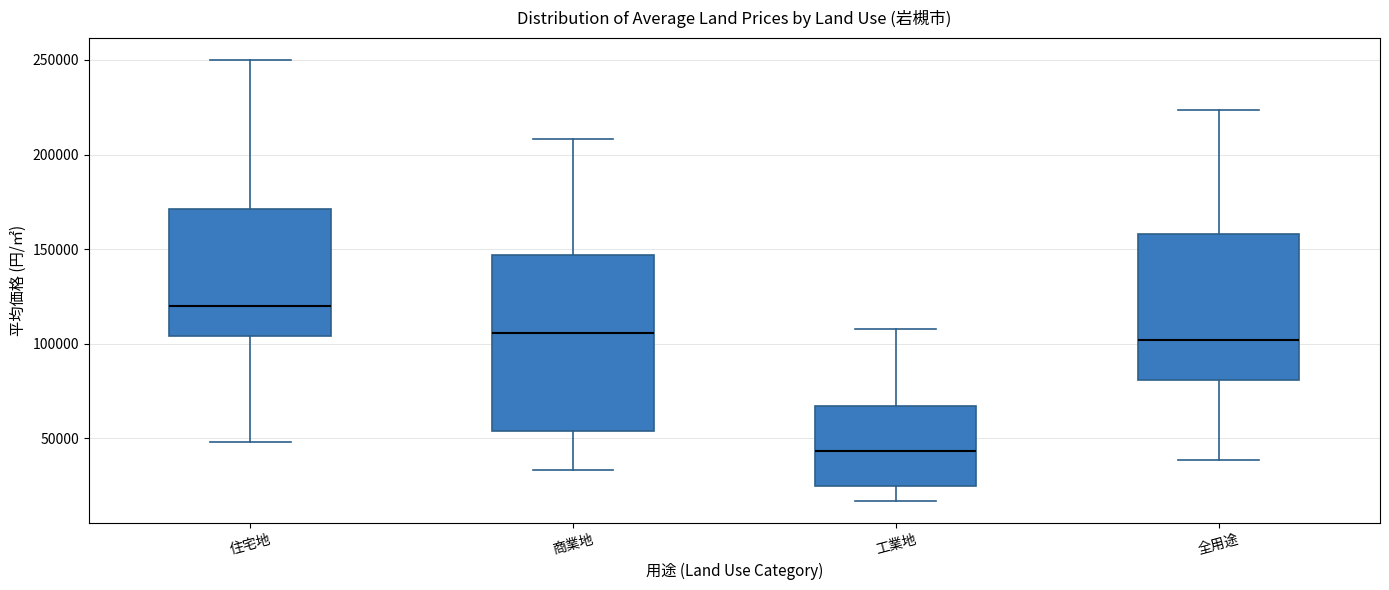

Where is the lower edge of the box for 全用途 on the y-axis? The values are not printed on the chart, so give them approximately, as read against the axis.

80000